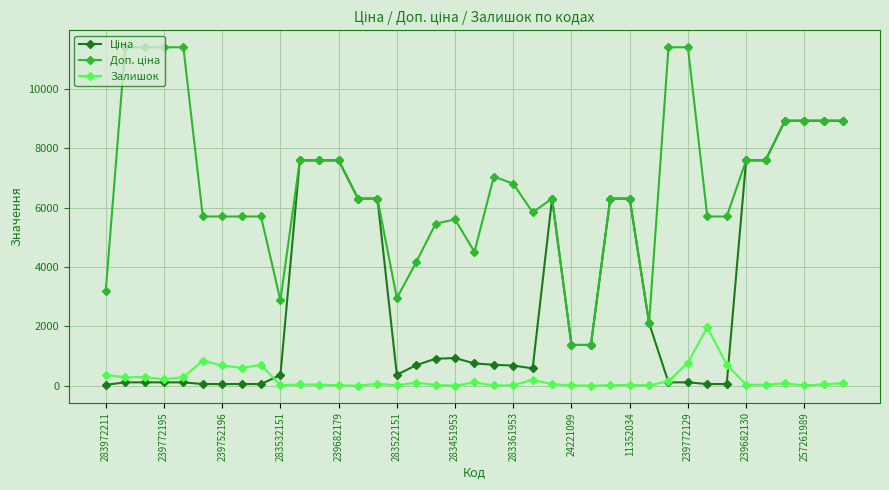

What is the maximum value shown in the chart?

11410.0